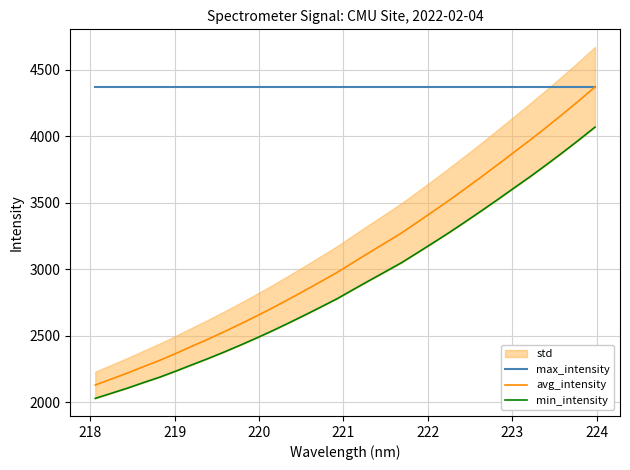

What is the lowest value of the max_intensity series?

4371.9